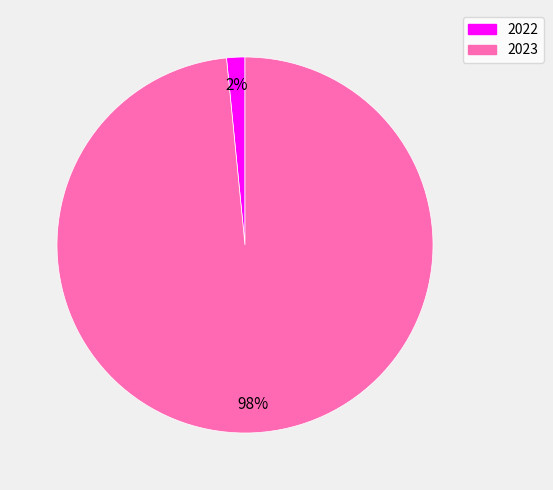

Which slice is the smallest?

2022